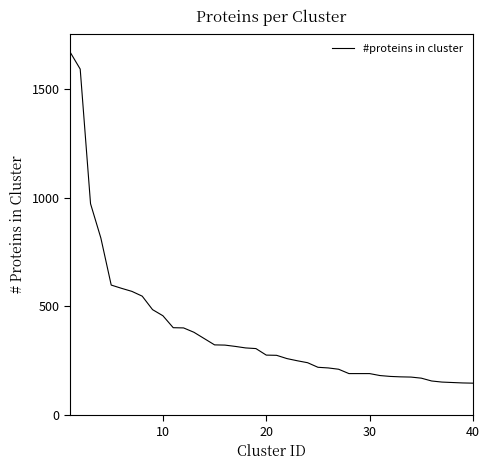

What is the difference between the maximum and minimum values?

1524